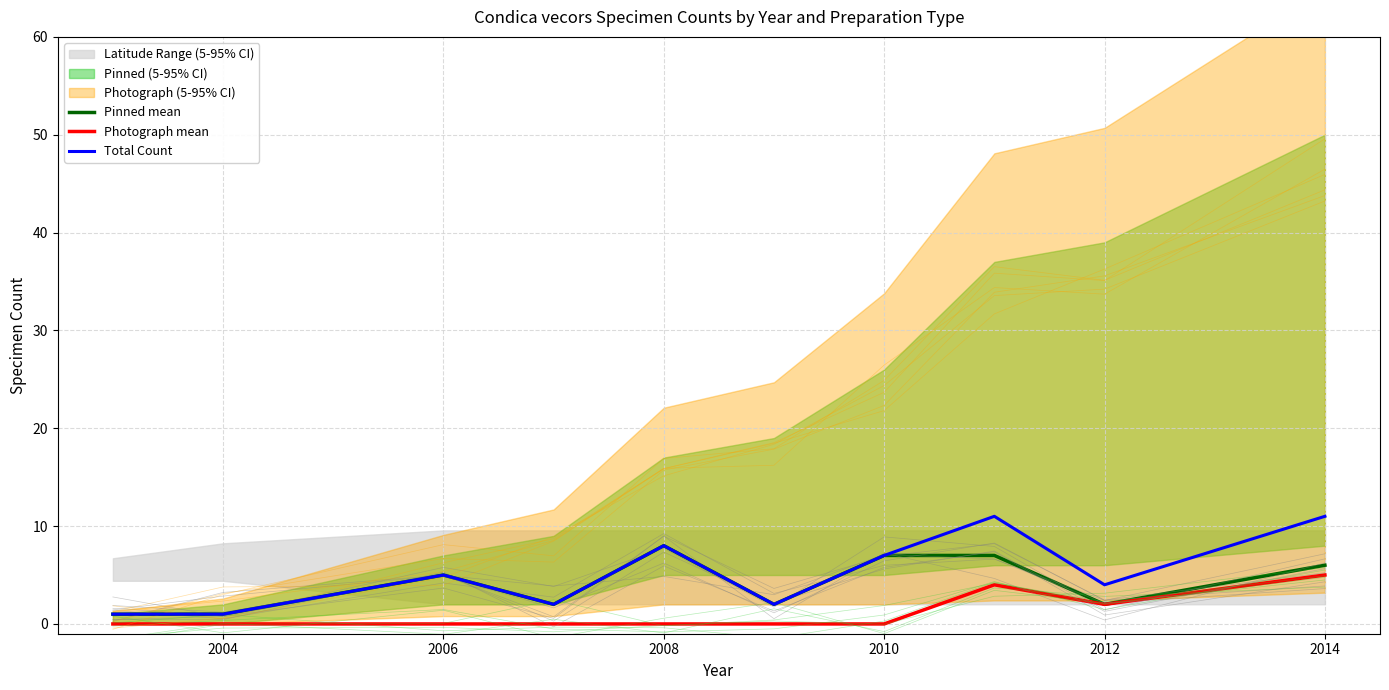

What is the maximum value shown in the chart?

11